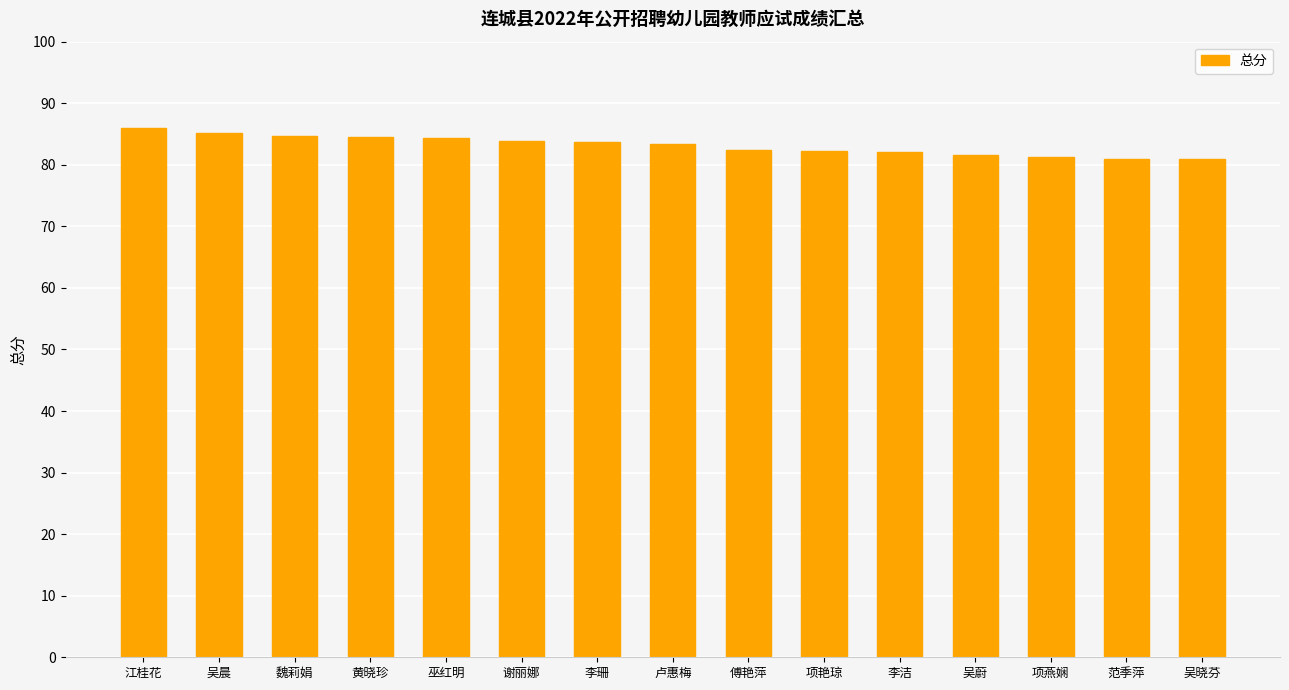

What is the average value?

83.1